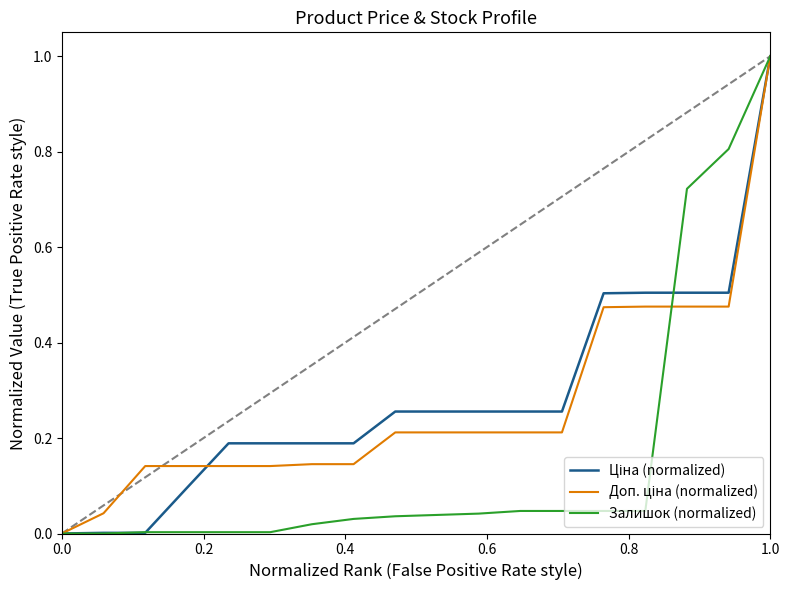

What is the maximum value for Залишок (normalized)?

1.0